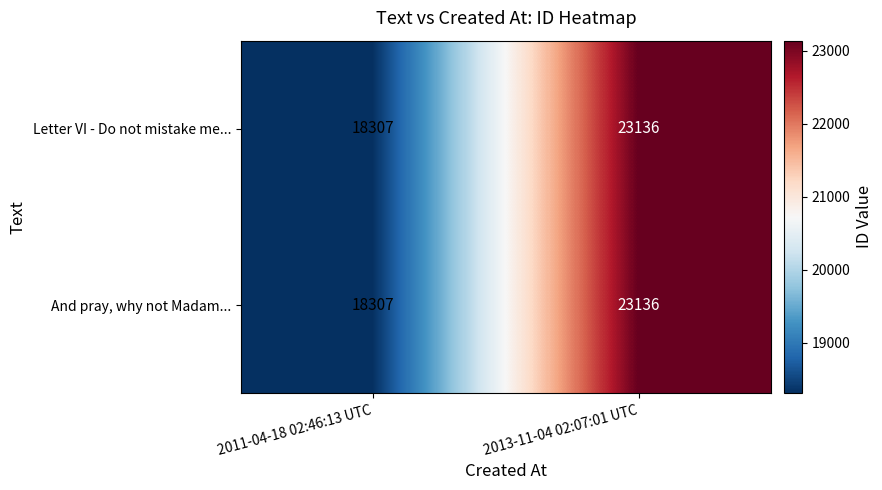

What is the maximum value shown in the chart?

23136